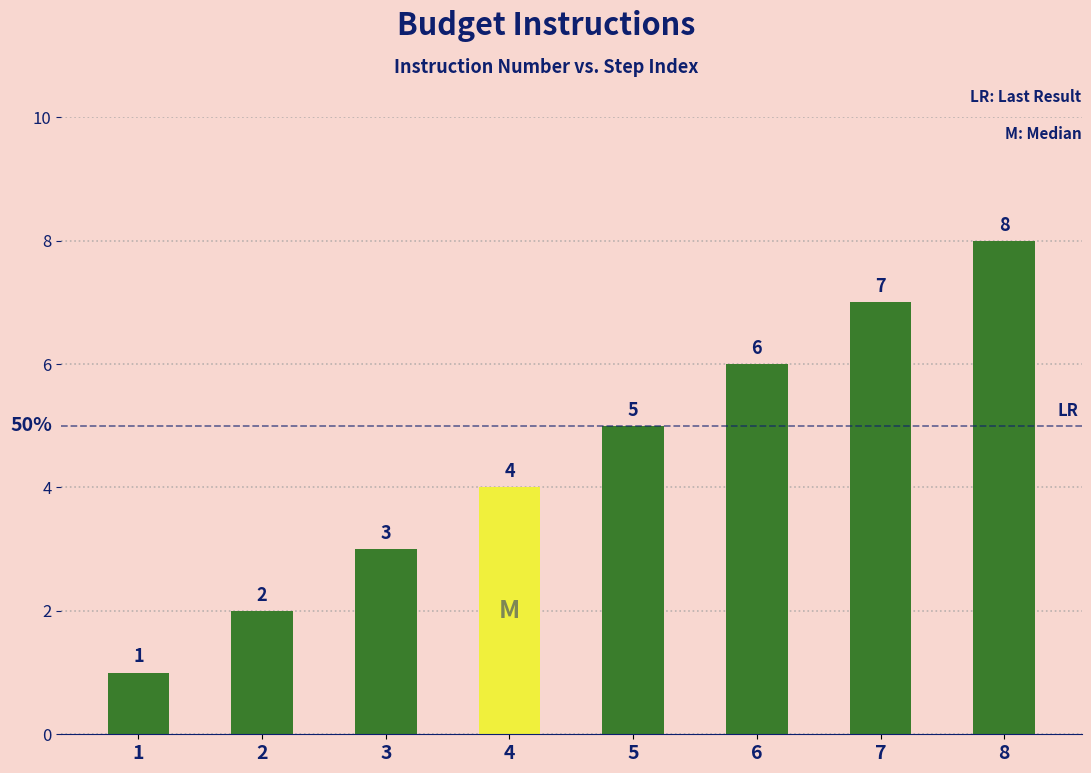

What is the ratio of the value at 5 to the value at 2?

2.5